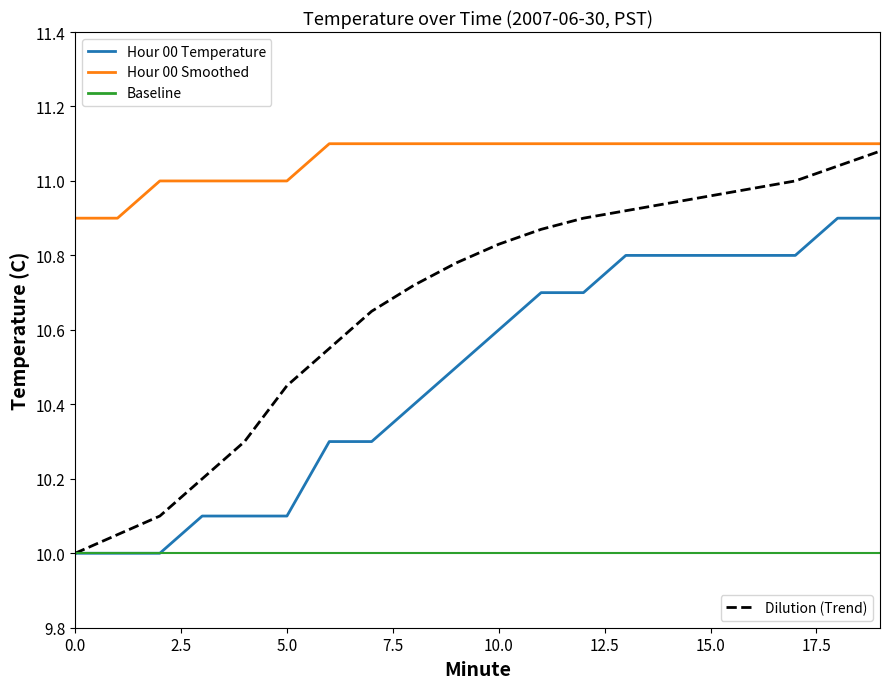

What is the smallest value displayed?

10.0